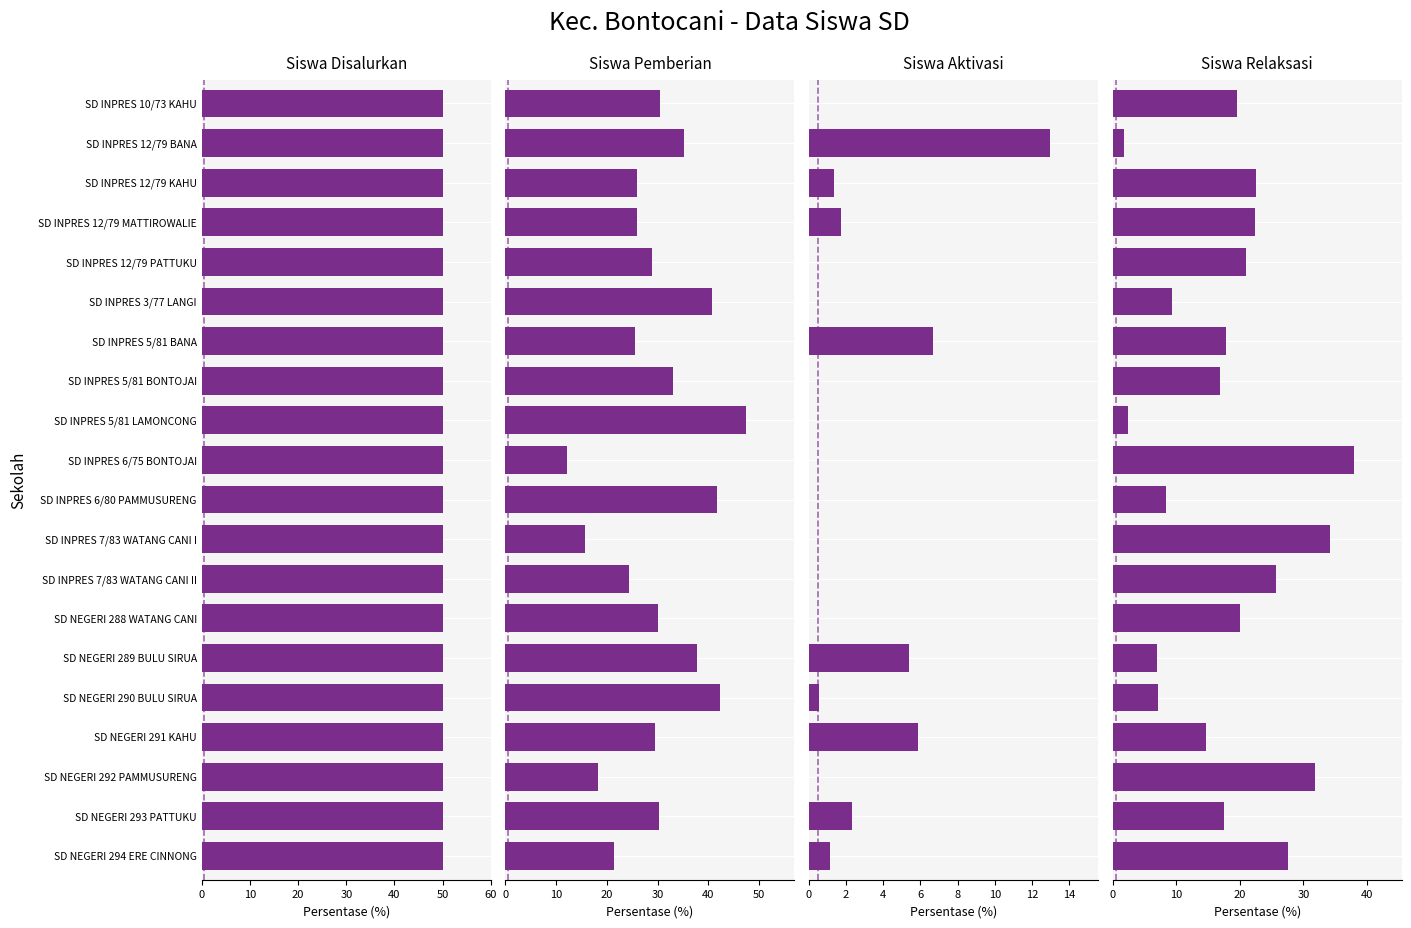

Which series has the largest total across all categories?

Siswa Pemberian